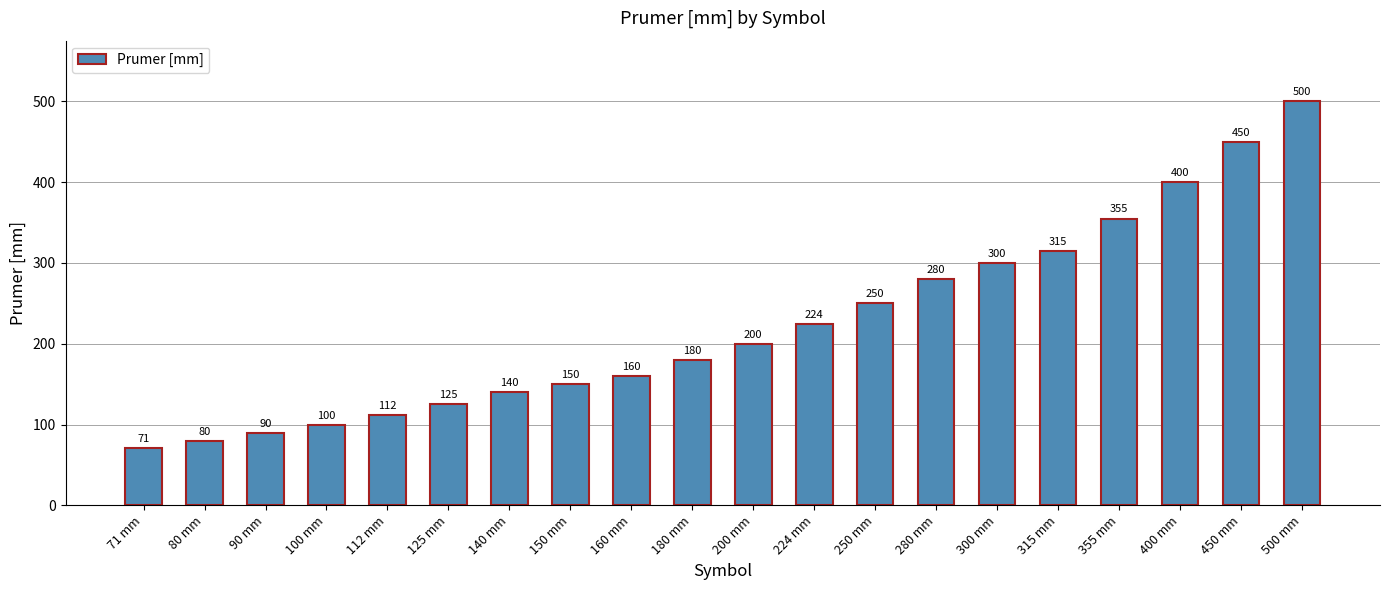

What is the ratio of the value at 200 mm to the value at 500 mm?

0.4